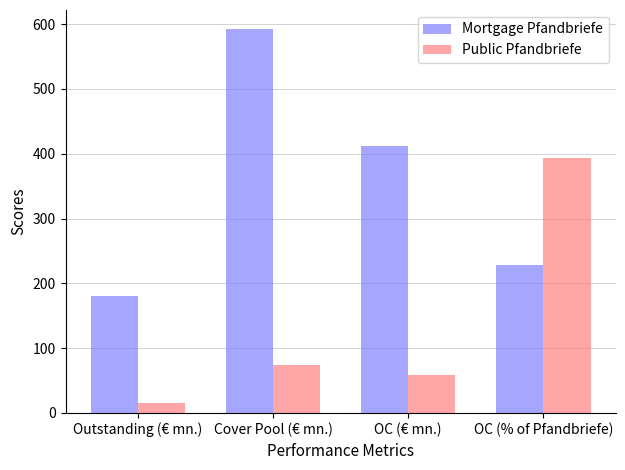

Rank the series by their average value, from lowest to highest.

Public Pfandbriefe, Mortgage Pfandbriefe